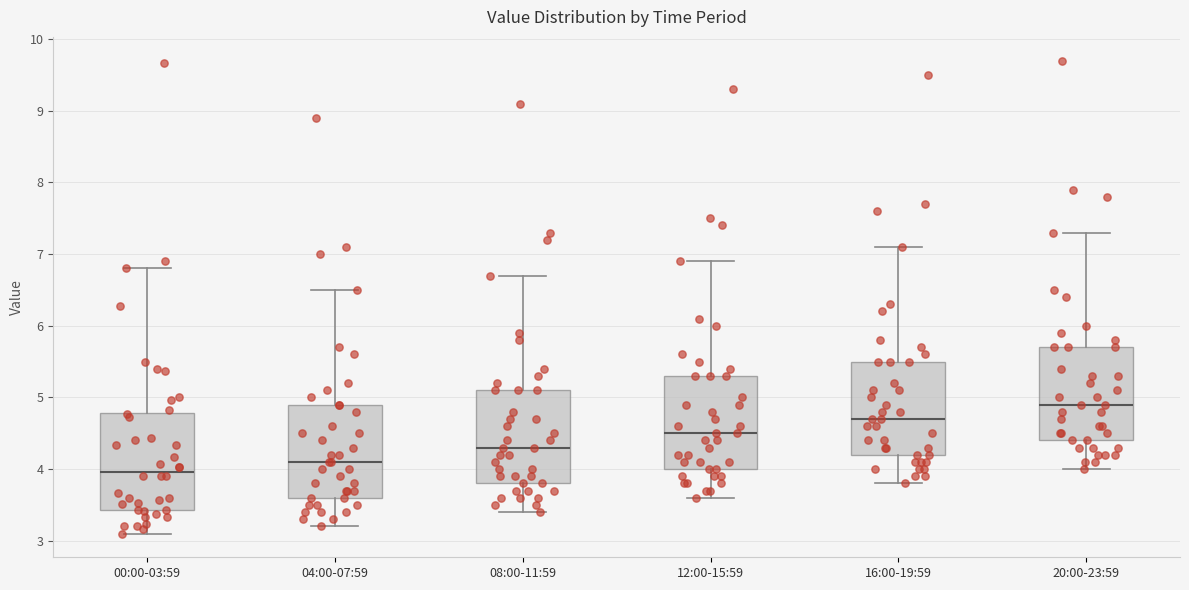

Which box's median line is the lowest?

00:00-03:59